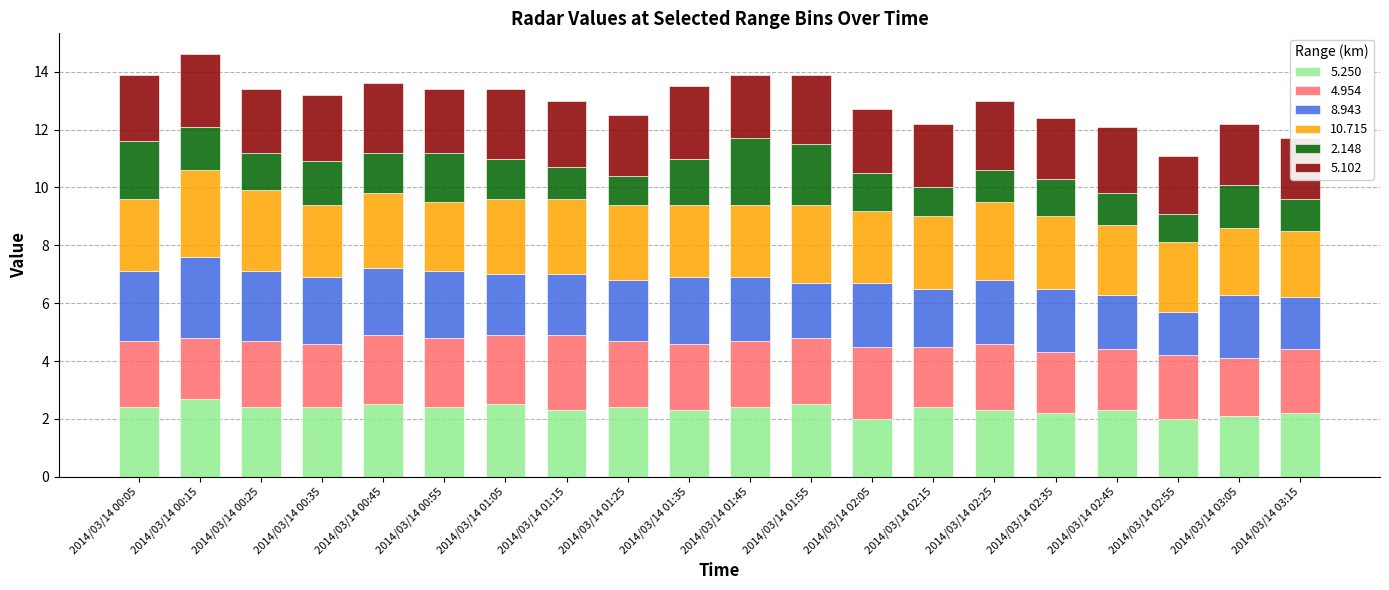

The 5.250 series shows 3.5 at 2014/03/14 02:35. True or false?

False